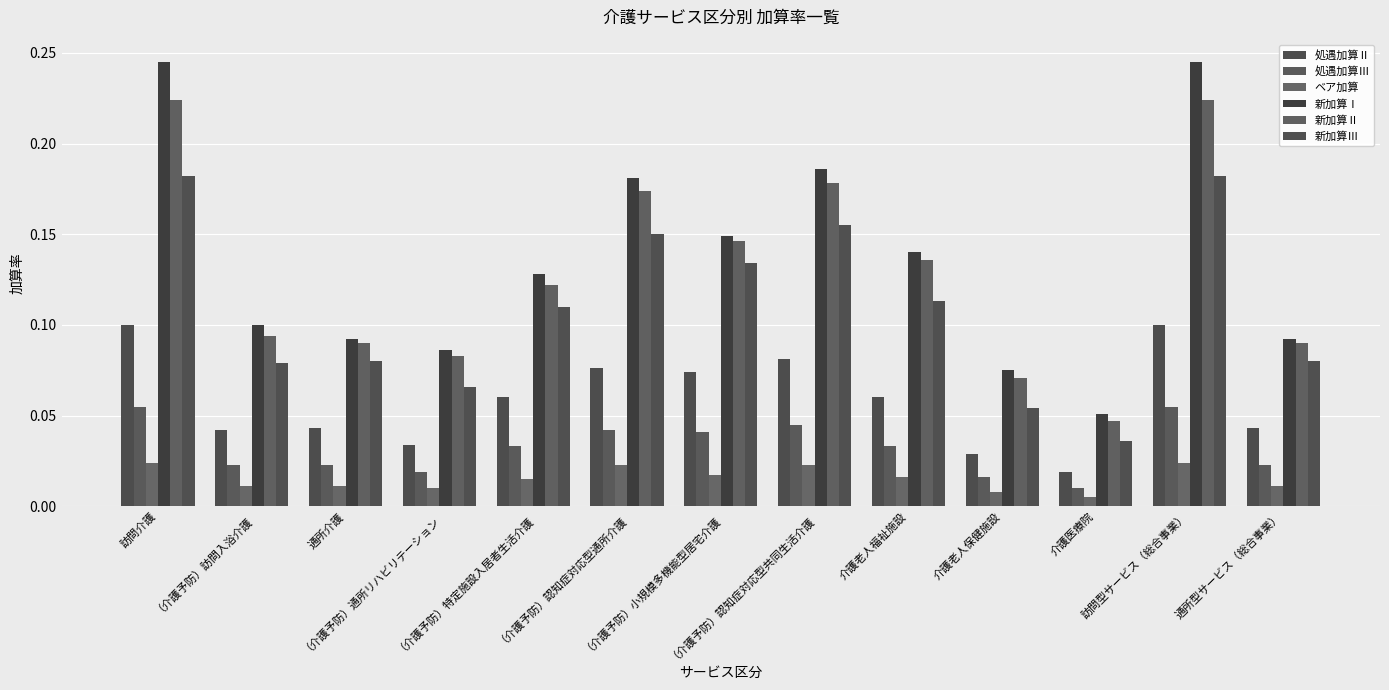

True or false: 新加算Ⅰ has a value of 0.1 at 通所介護.

True